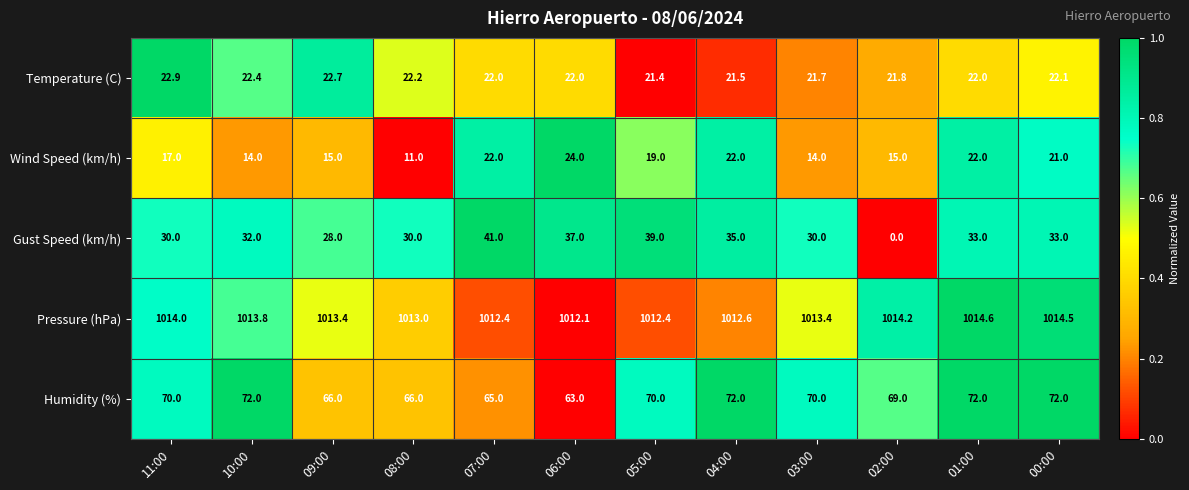

What is the sum of all Gust Speed (km/h) values?

368.0